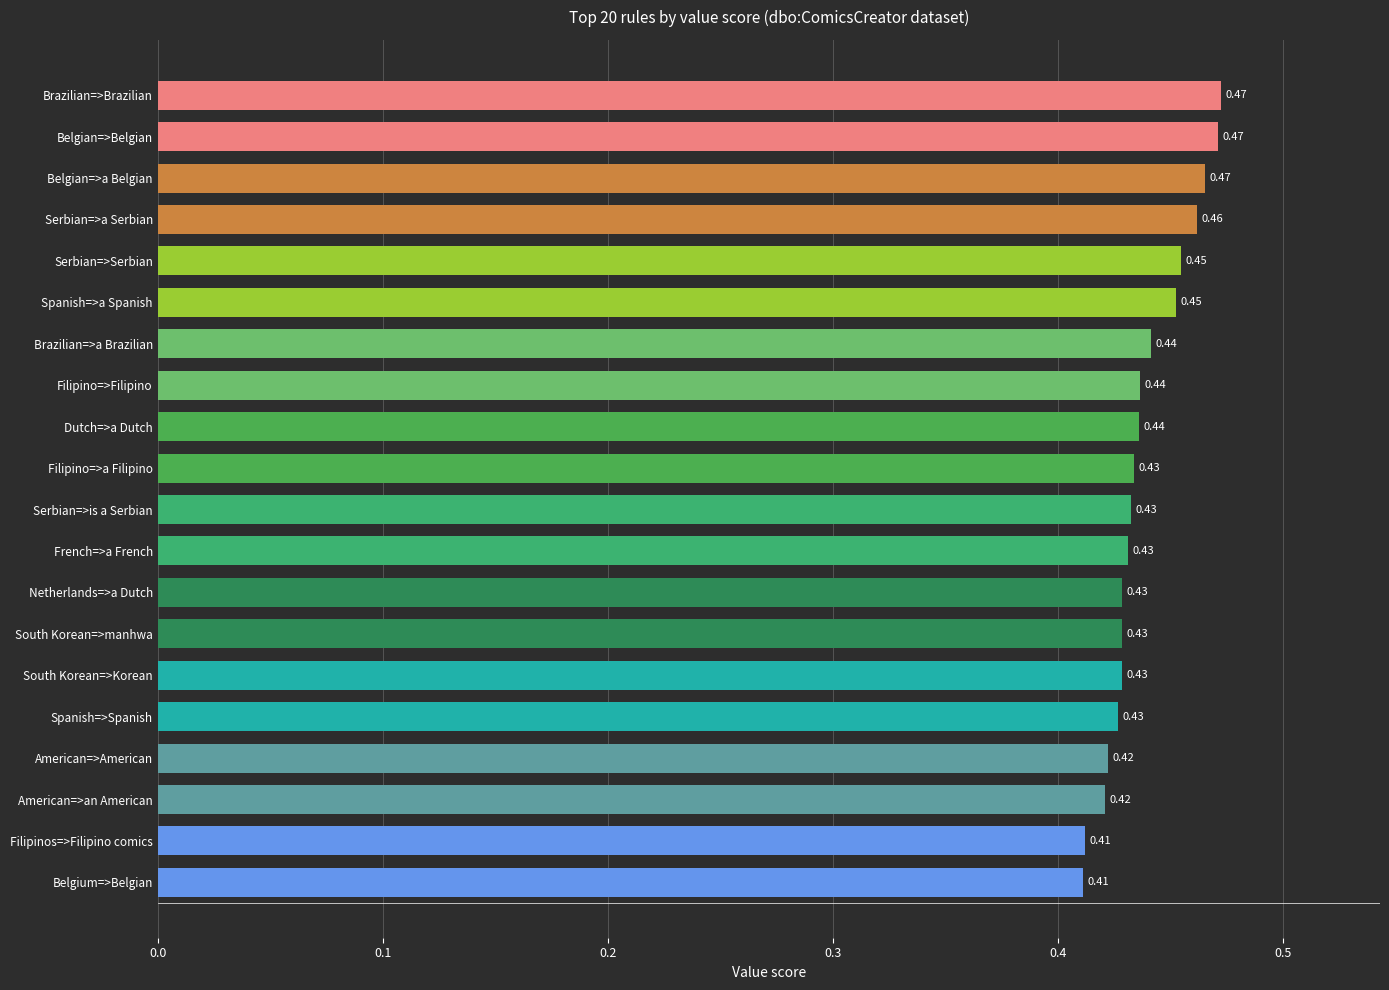

Between Belgian=>Belgian and French=>a French, which is larger?

Belgian=>Belgian